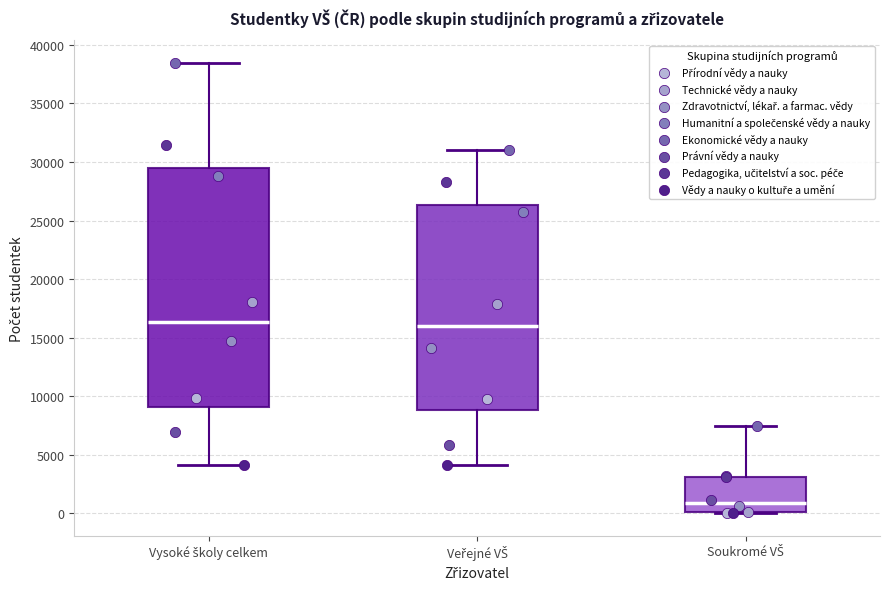

Comparing the boxes themselves (not the whiskers), which one is the tallest?

Vysoké školy celkem